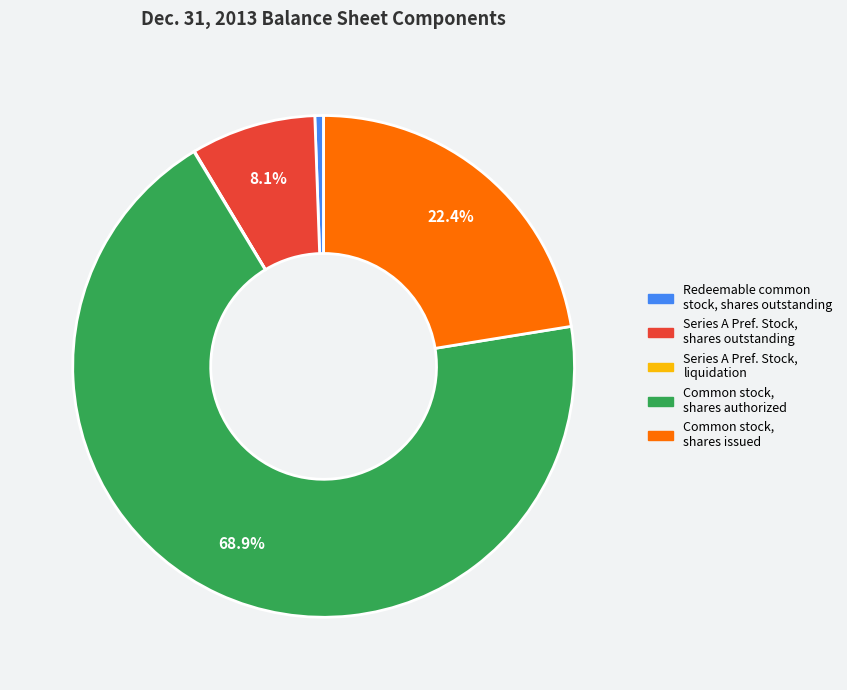

Does Common stock, shares issued account for over 50% of the chart?

No